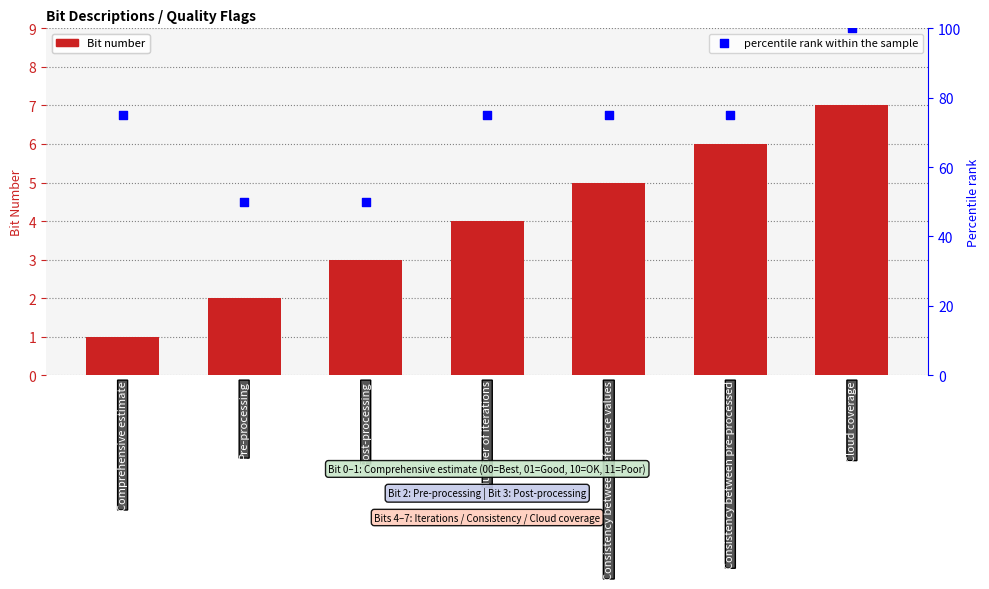

At how many categories does at least one series exceed 75?

1